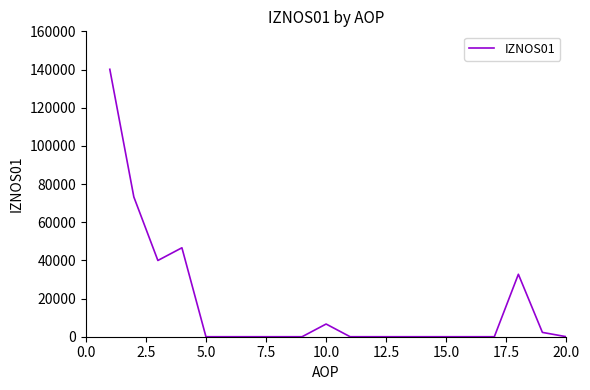

What is the maximum value shown in the chart?

140107.2